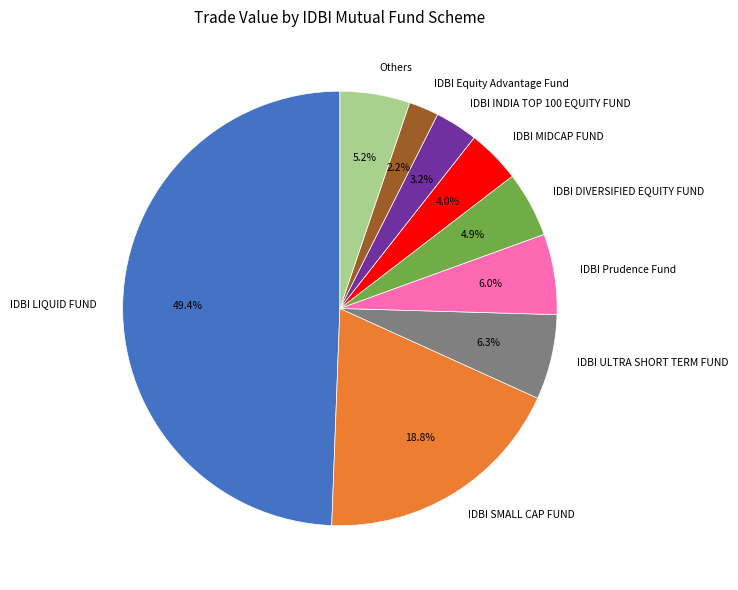

What is the ratio of the value at IDBI MIDCAP FUND to the value at IDBI DIVERSIFIED EQUITY FUND?

0.8